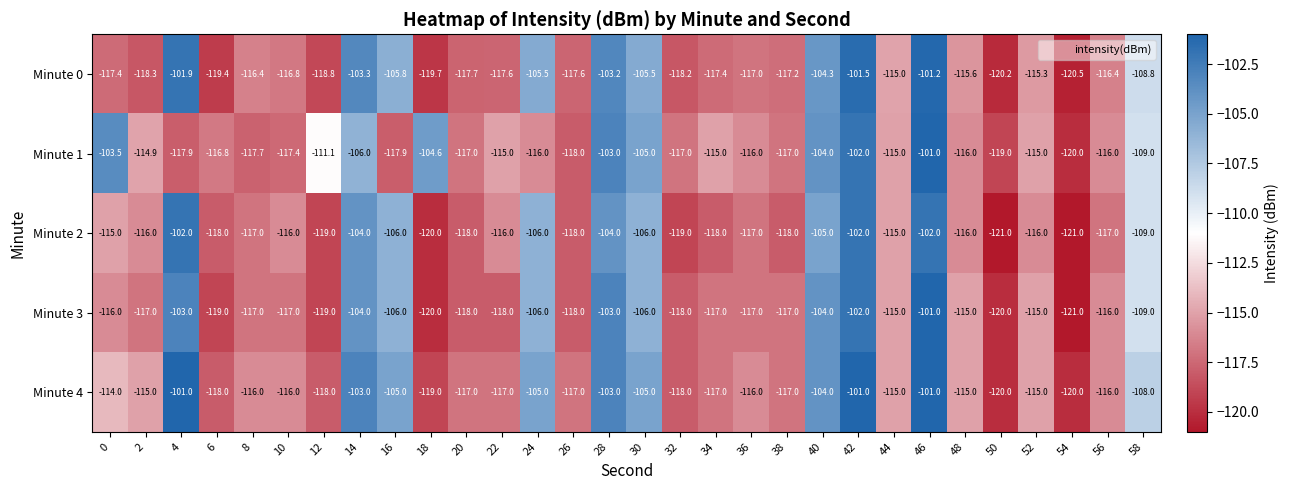

At which label does Minute 0 first exceed -116?

4